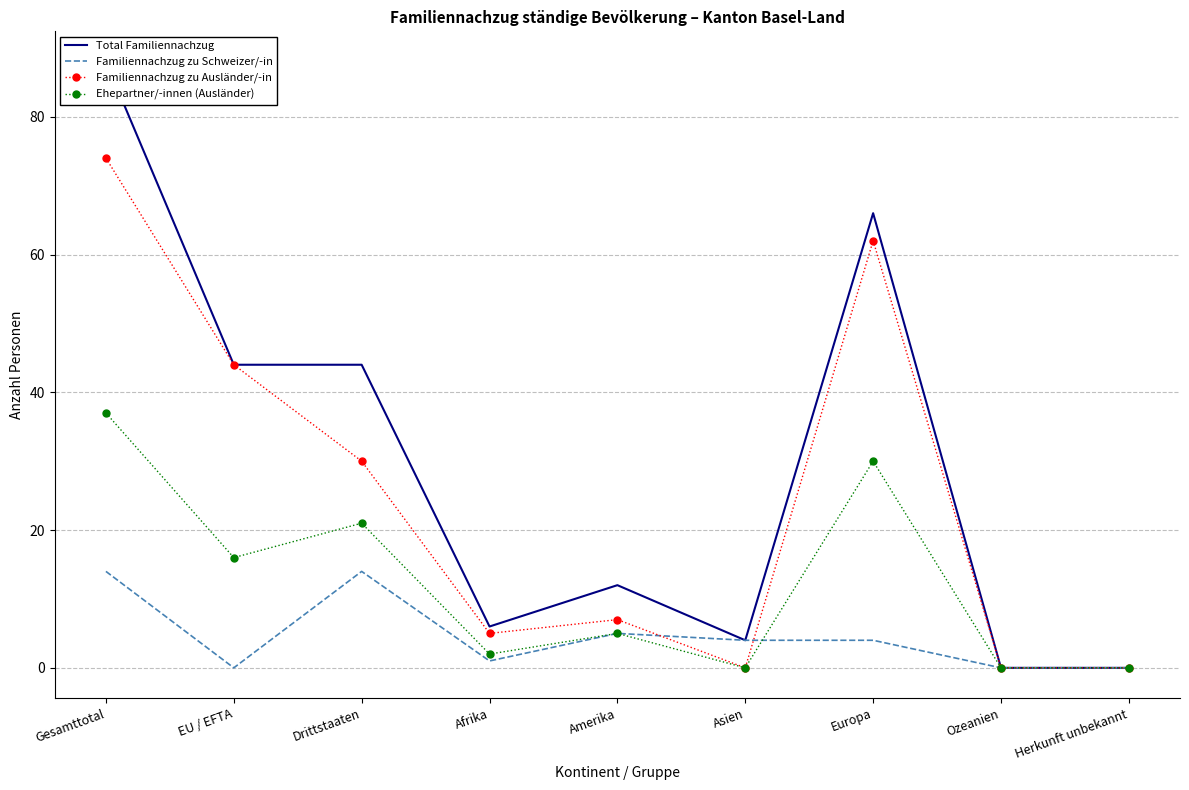

What position from the left is Gesamttotal?

1